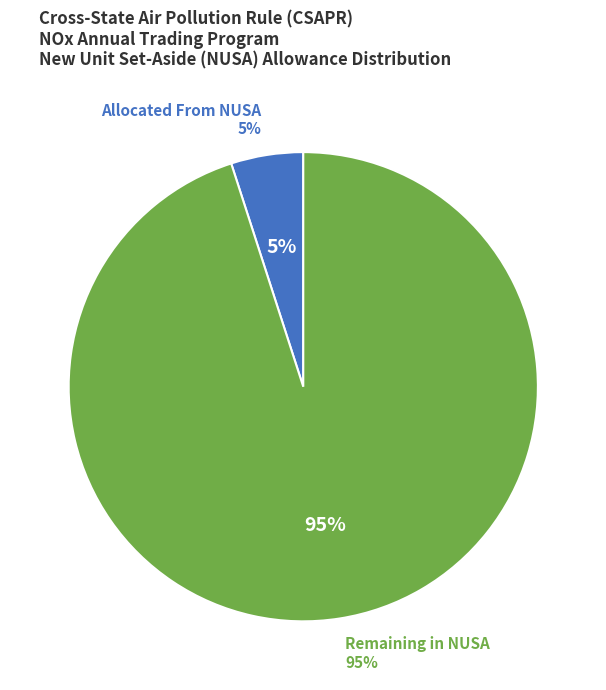

Which category has the smallest portion of the pie?

Allowances Allocated From NUSA